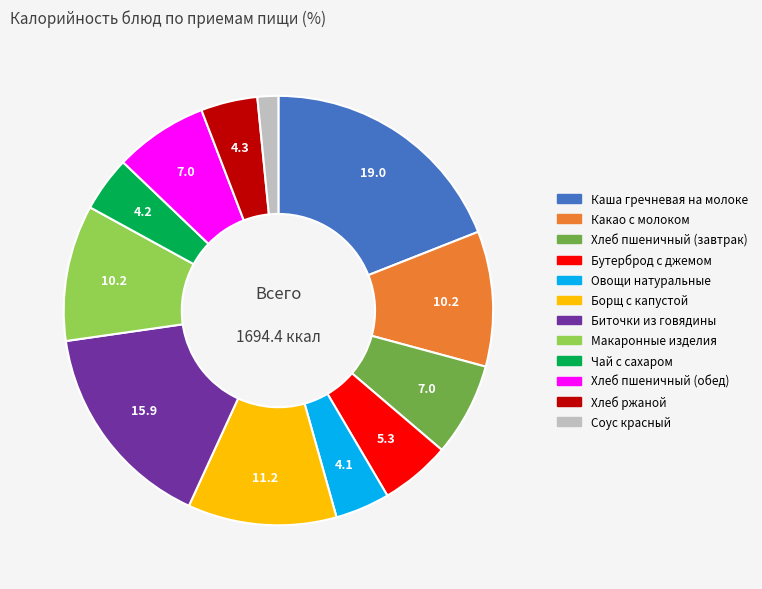

What is the ratio of the value at Какао с молоком to the value at Хлеб ржаной?

2.4